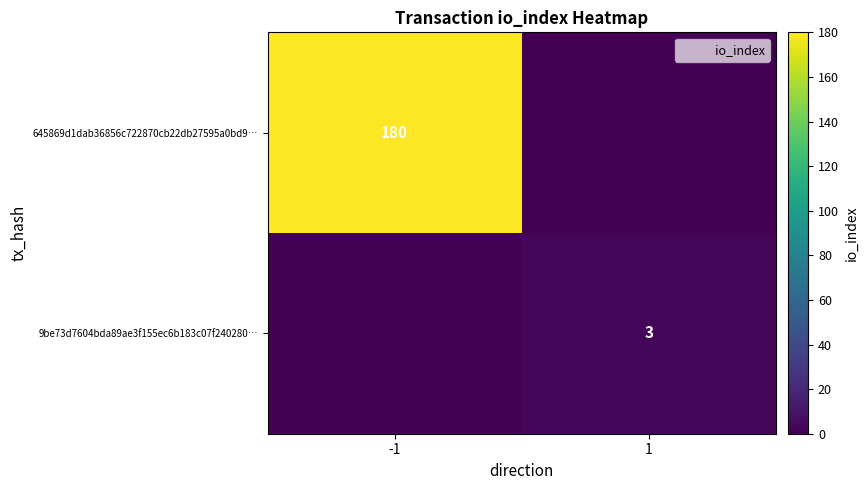

What is the total value across all series at 1?

3